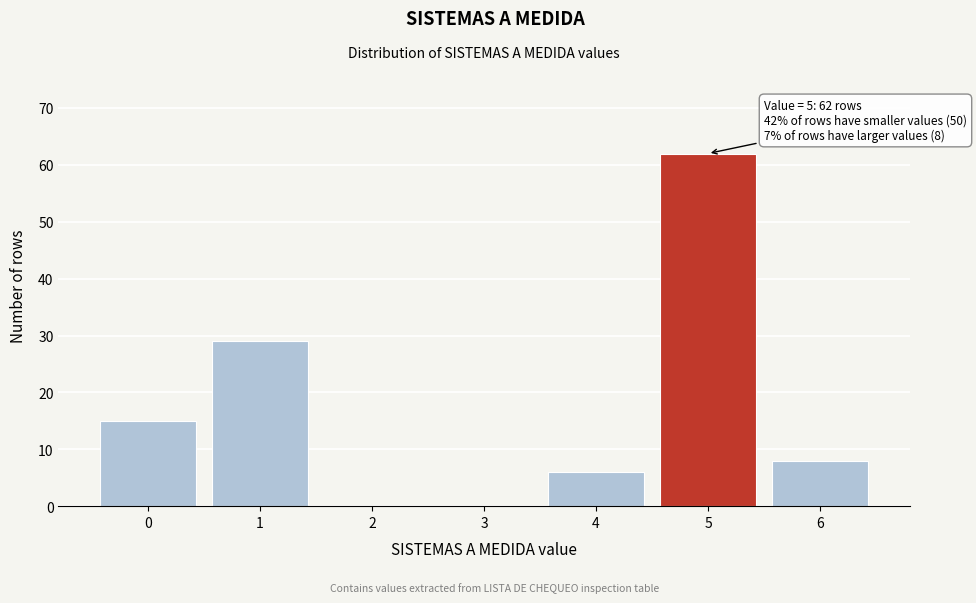

Which range on the x-axis has the tallest bar?

4.5 to 5.5